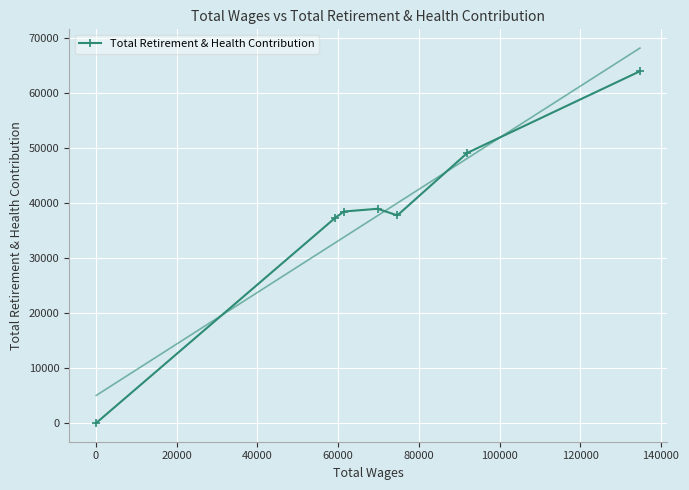

How many positive values are there?

6